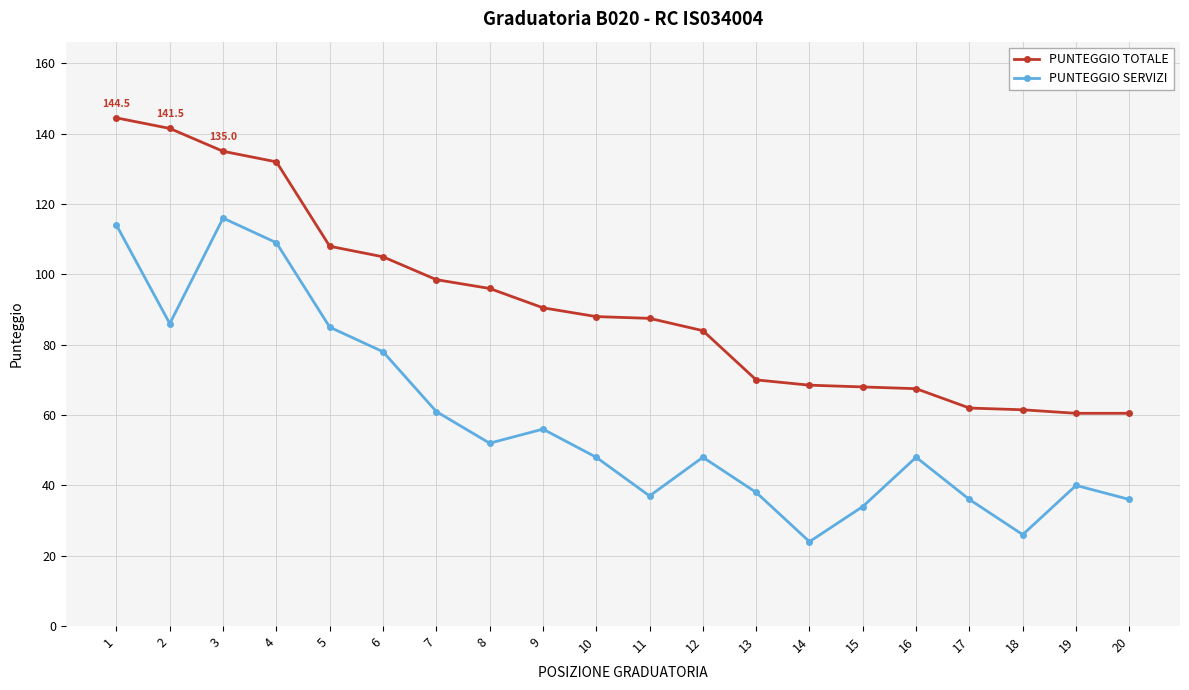

True or false: PUNTEGGIO SERVIZI and PUNTEGGIO TOTALE cross at least once.

False